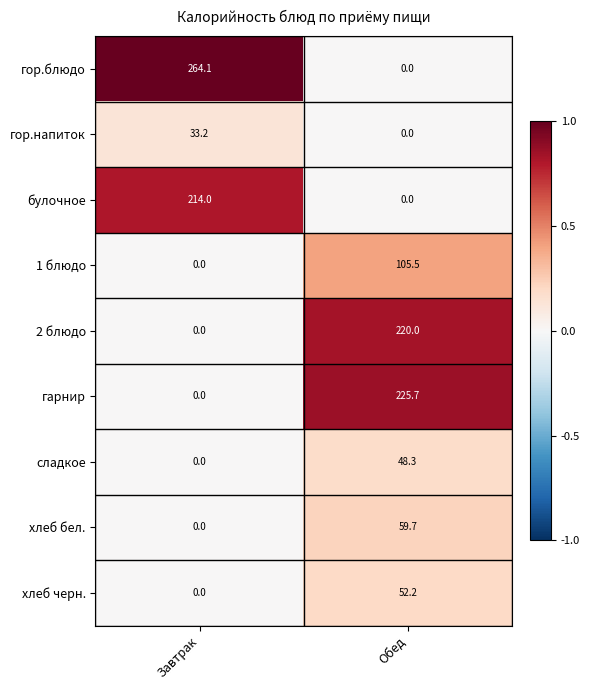

List the labels in order of гор.напиток value, smallest first.

Обед, Завтрак